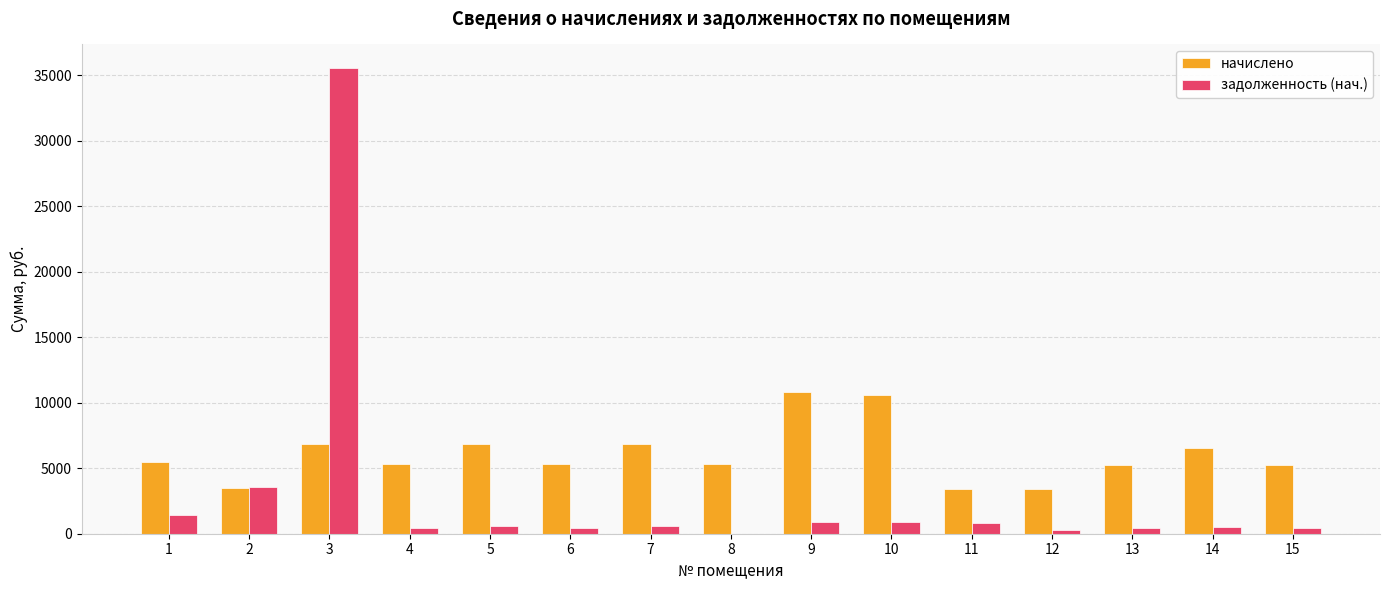

What is the sum of the начислено values at 3 and 14?

13354.7